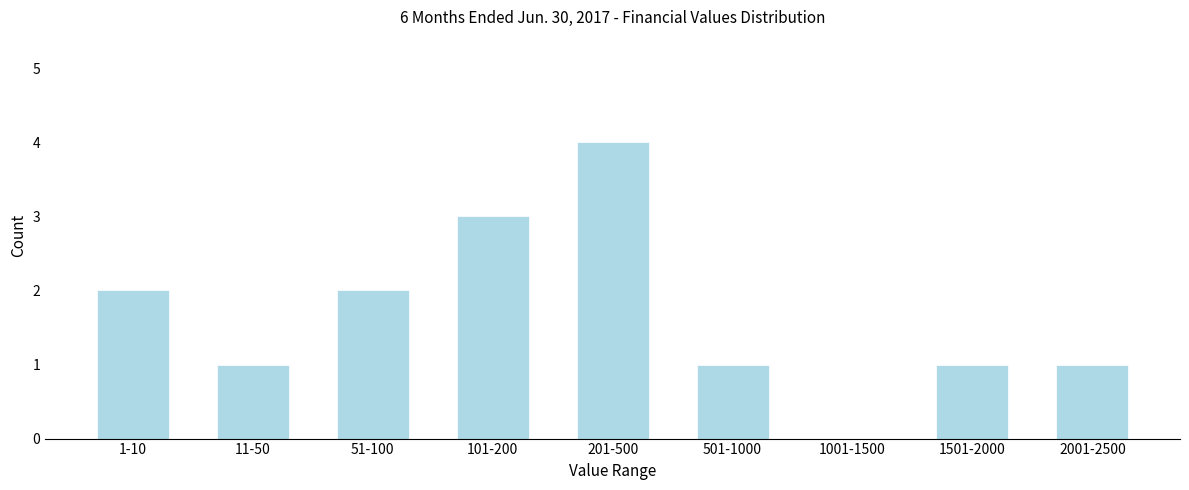

Reading left to right, what are all the values shown in this chart?

1-10=2	11-50=1	51-100=2	101-200=3	201-500=4	501-1000=1	1001-1500=0	1501-2000=1	2001-2500=1